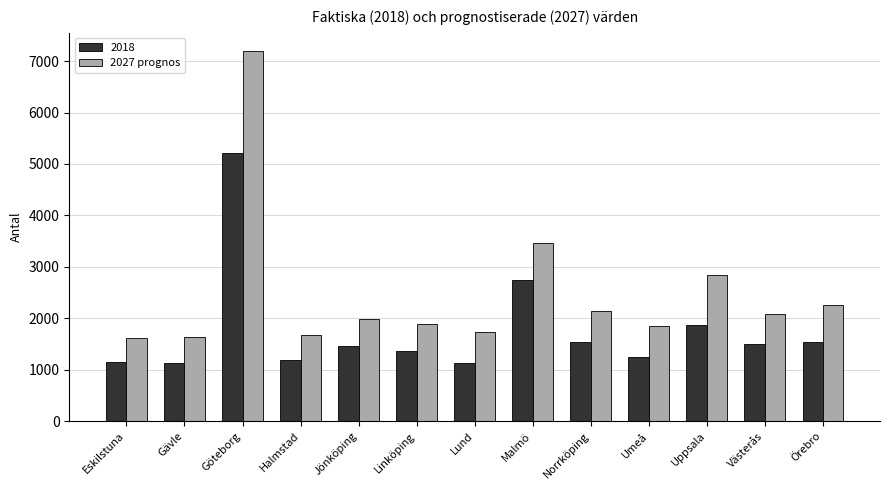

Is it true that 2018 equals 1461 at Jönköping?

True